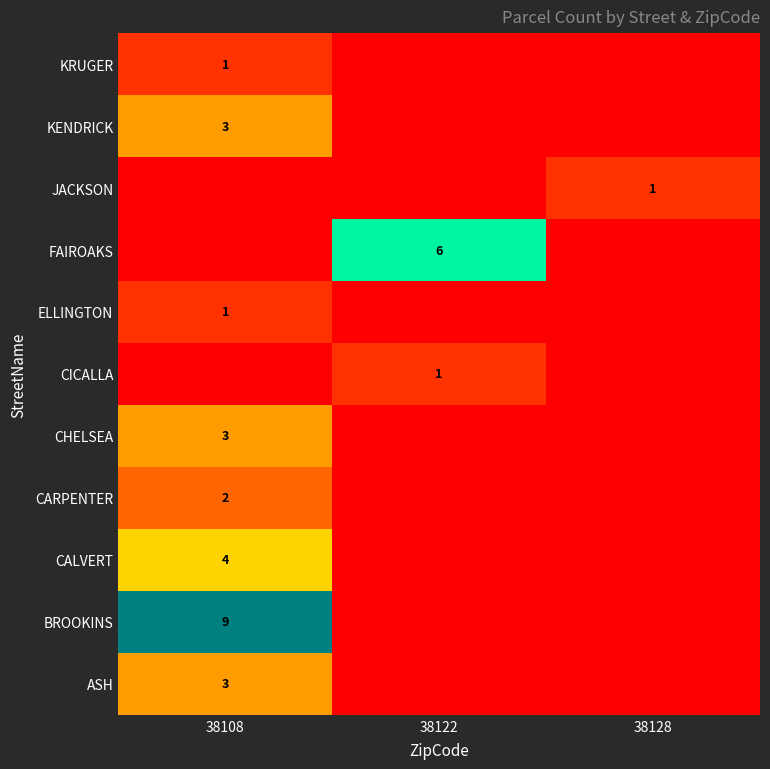

Count the number of categories in the chart.

3